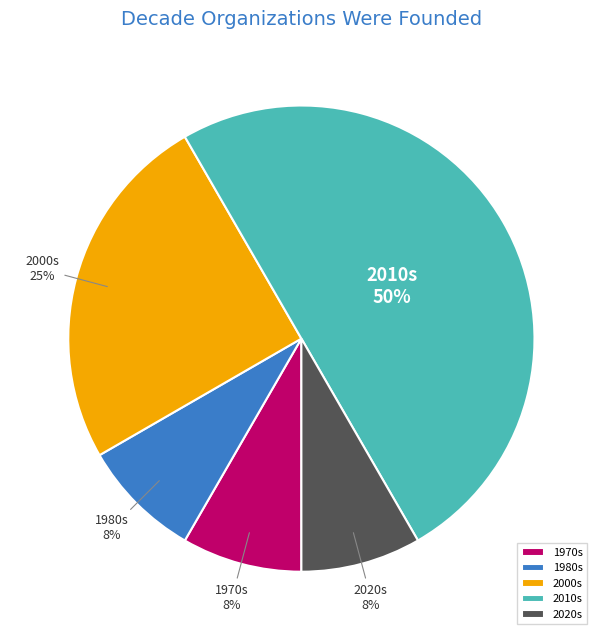

How many segments does this pie chart have?

5